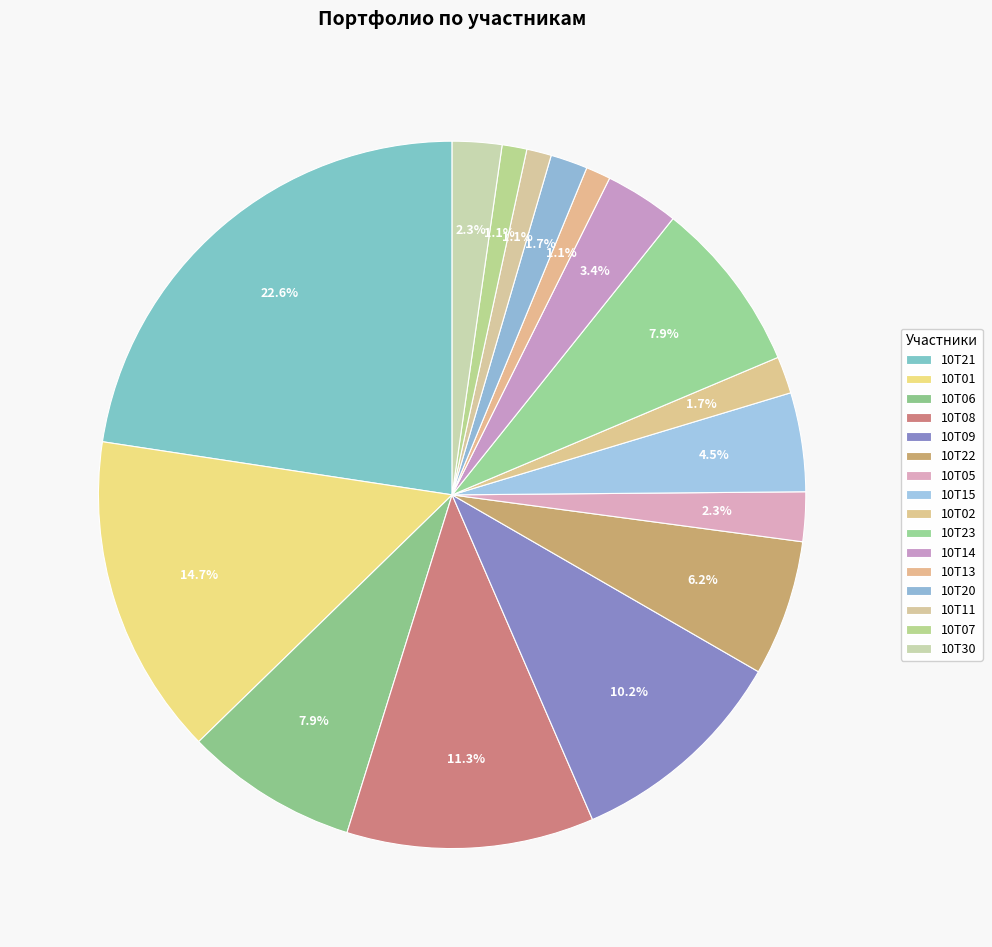

To the nearest percent, what is the difference between the 10Т21 and 10Т05 slice percentages?

20%